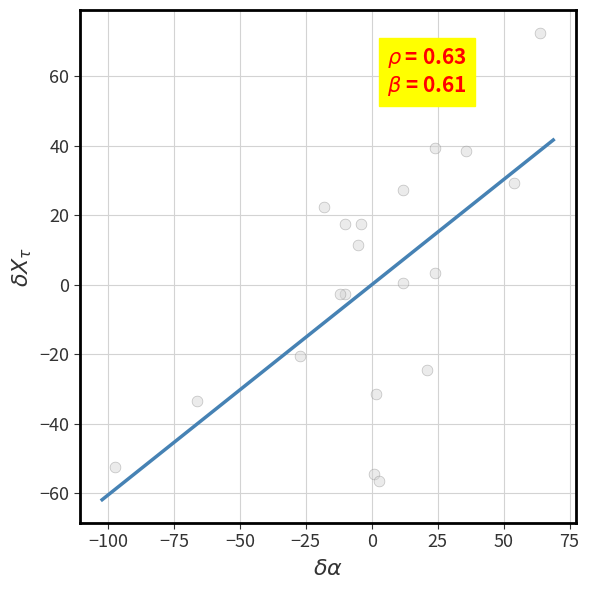

What is the range of Y values (max minus min)?

129.0